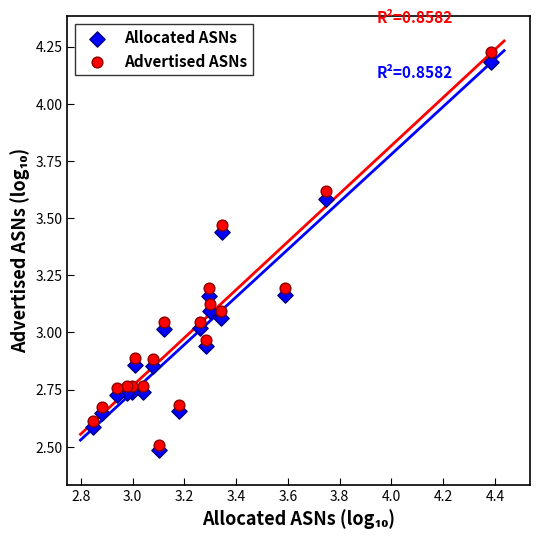

Which series contains the highest Y value?

Advertised ASNs